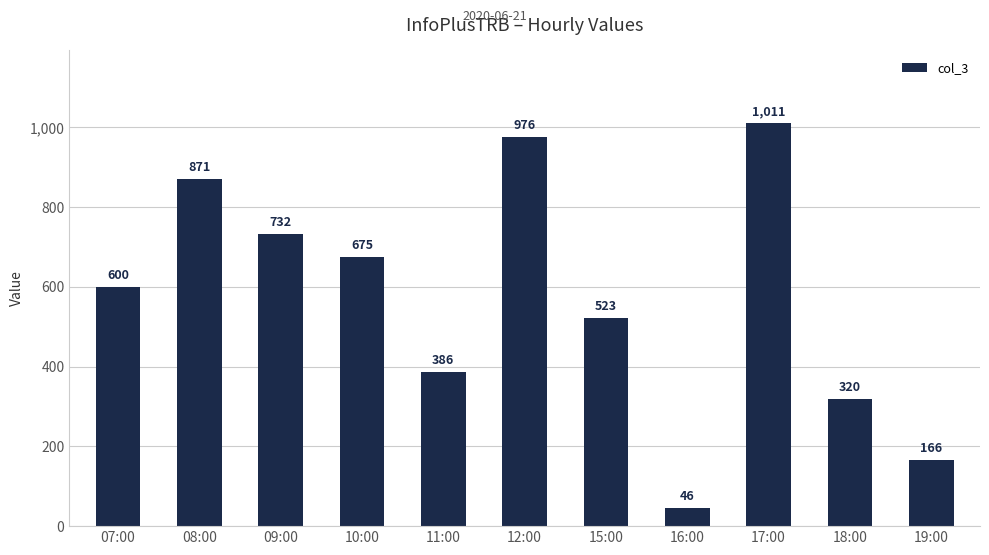

What is the difference between the values at 10:00 and 08:00?

196